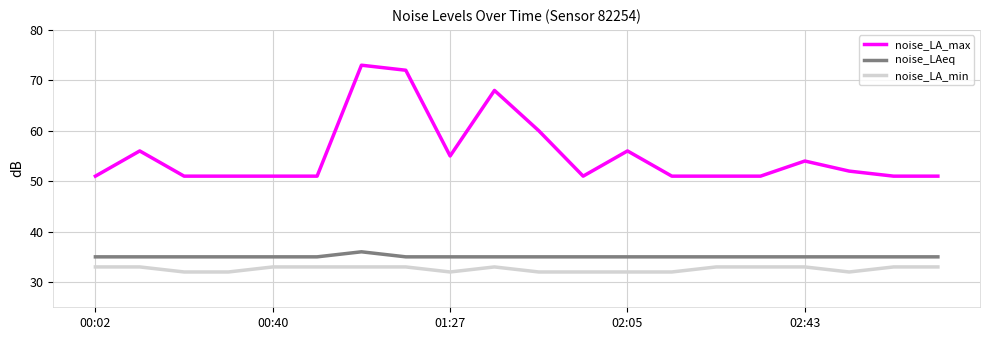

Which series has the largest total across all categories?

noise_LA_max